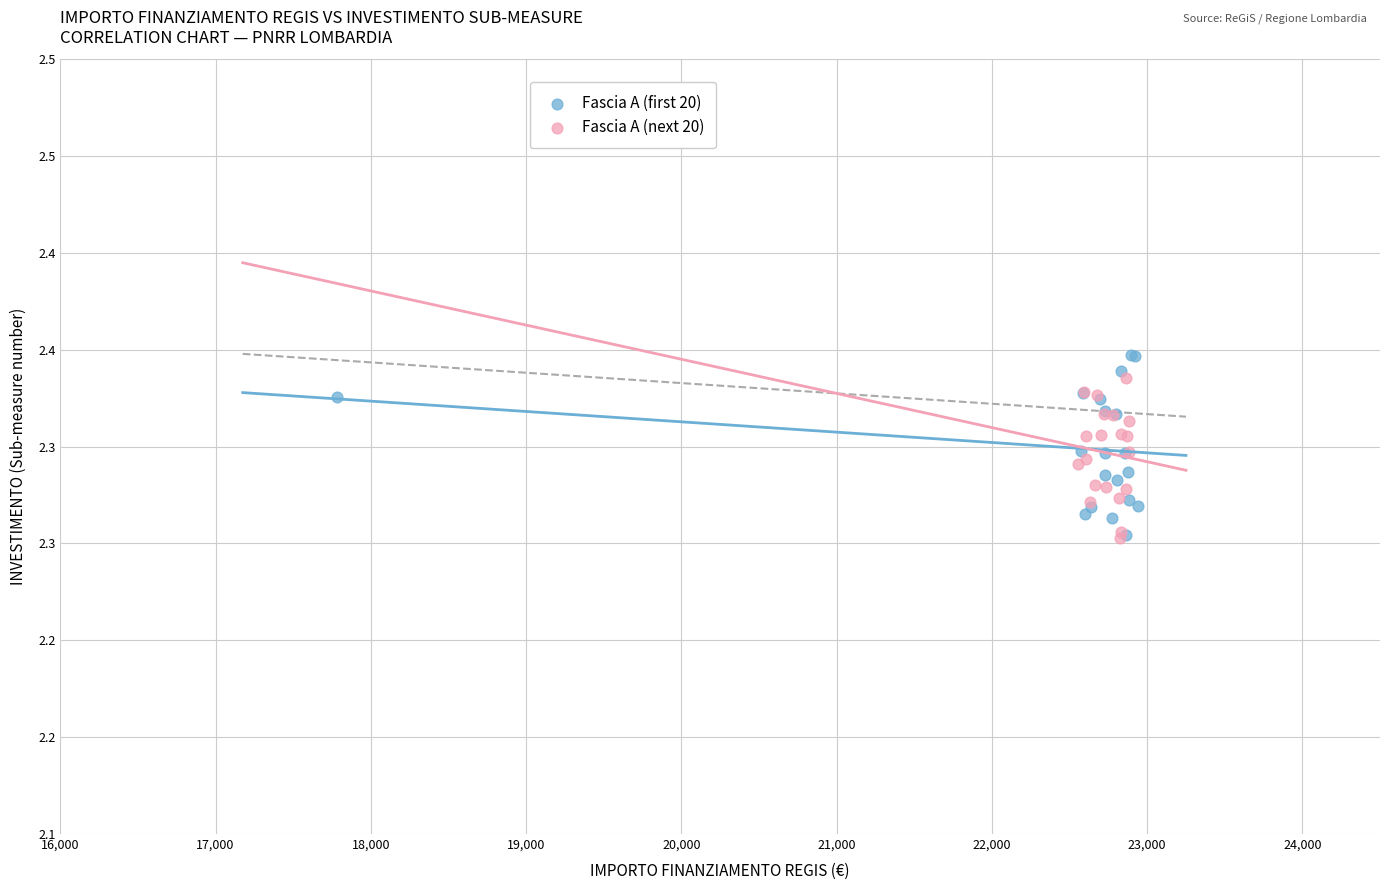

Which series has the widest spread of Y values?

Fascia A (first 20)